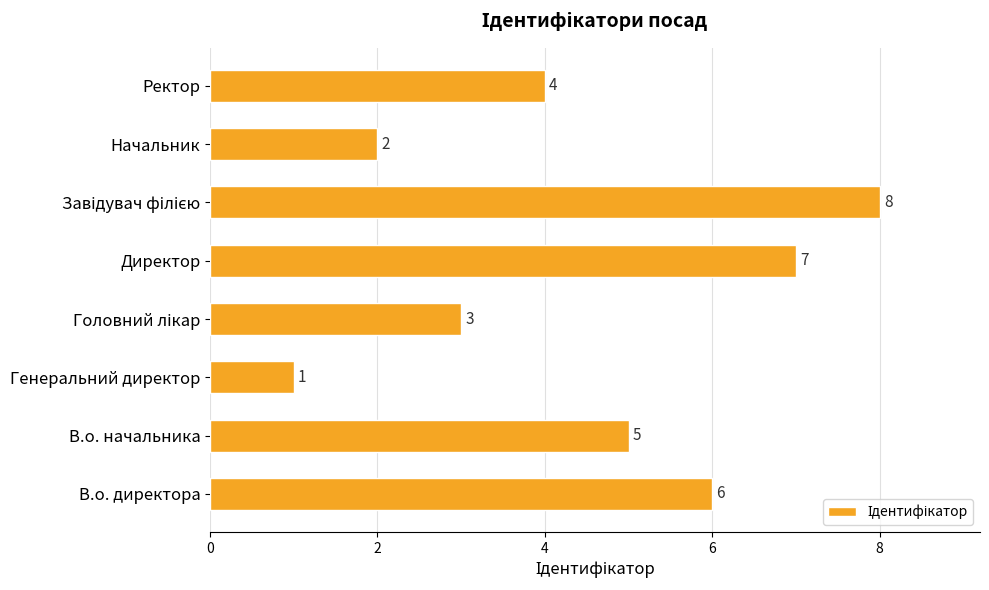

How many data points does each series have?

8